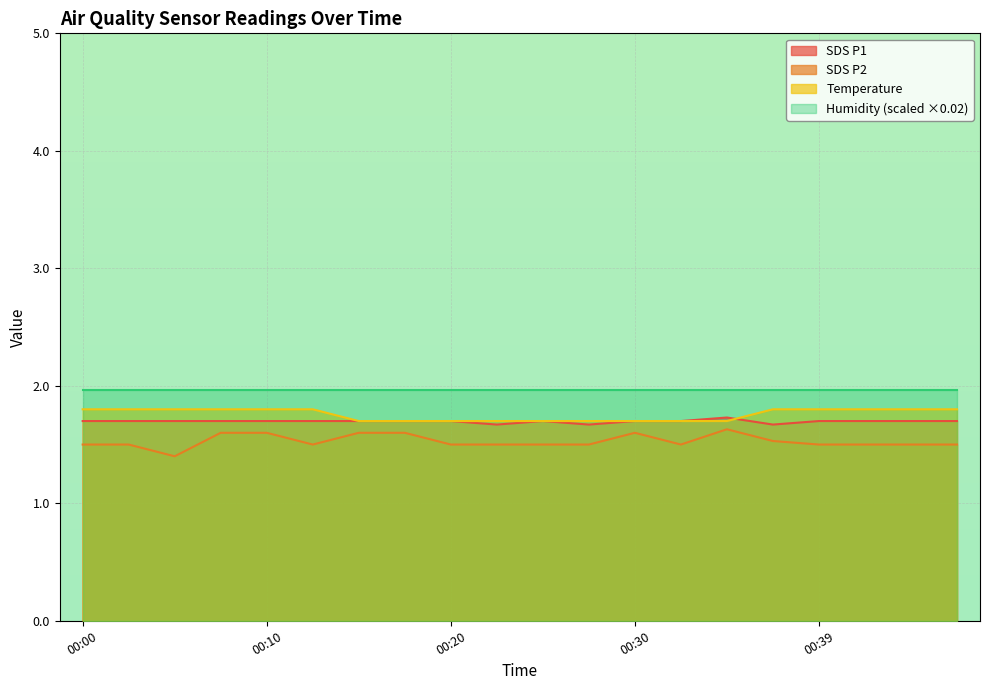

Which series has the widest spread of values?

SDS P2